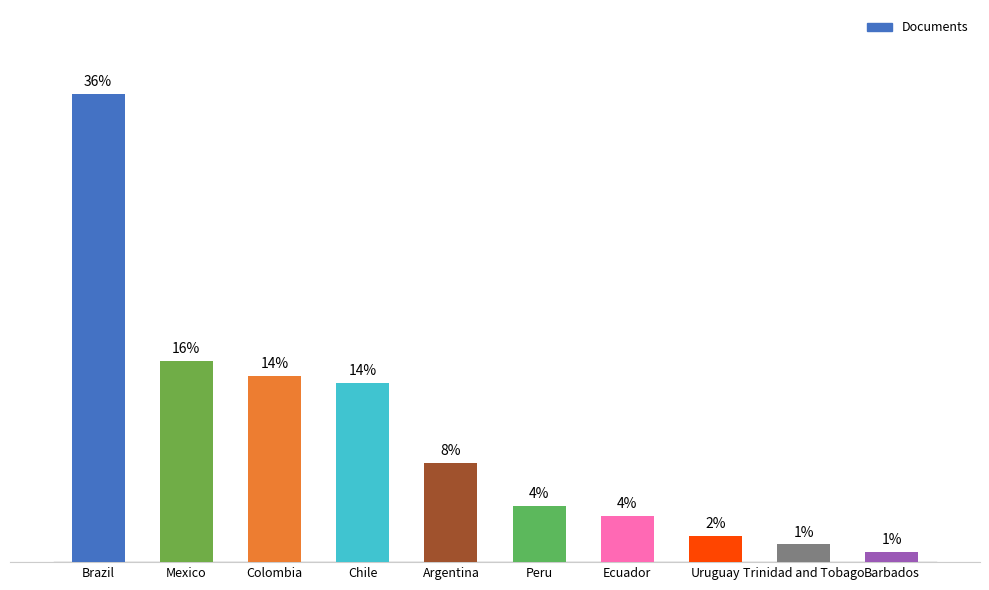

How many data points are less than 101?

5